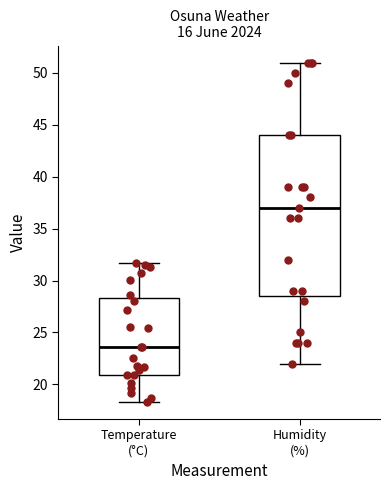

Which box is the tallest, from its lower edge to its upper edge?

Humidity (%)